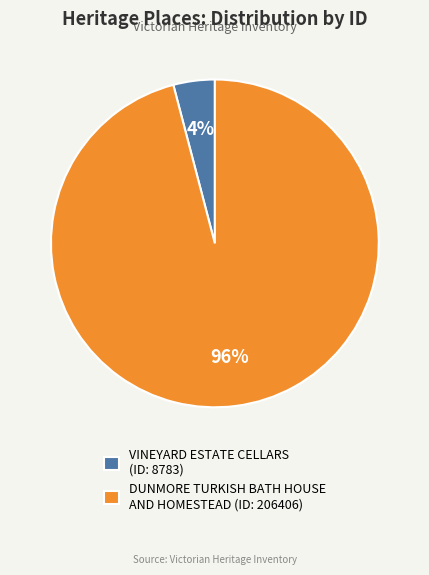

Rank the categories by value from highest to lowest.

DUNMORE TURKISH BATH HOUSE AND HOMESTEAD, VINEYARD ESTATE CELLARS